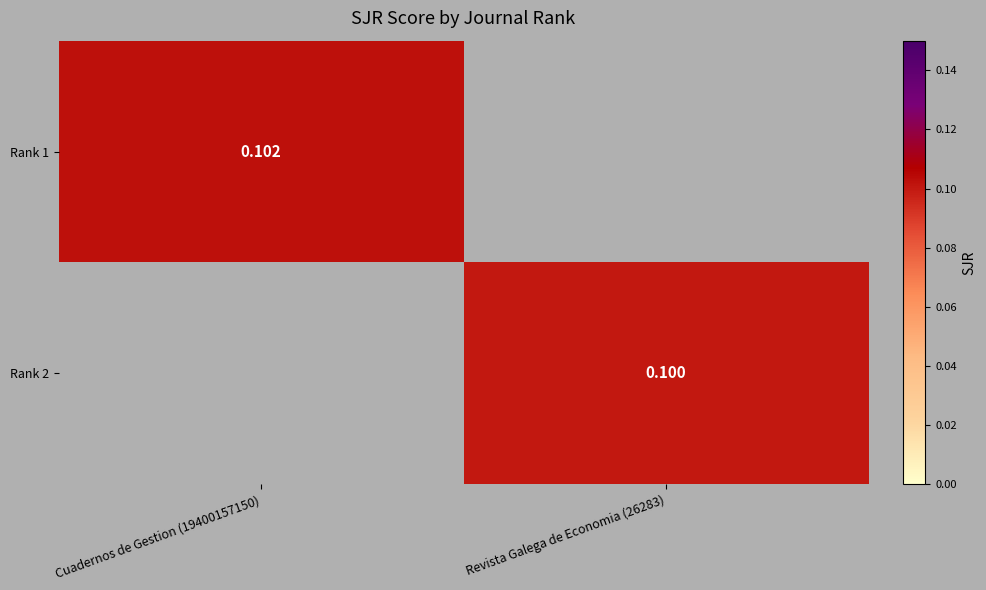

What is the total value across all series at Cuadernos de Gestion (19400157150)?

0.1